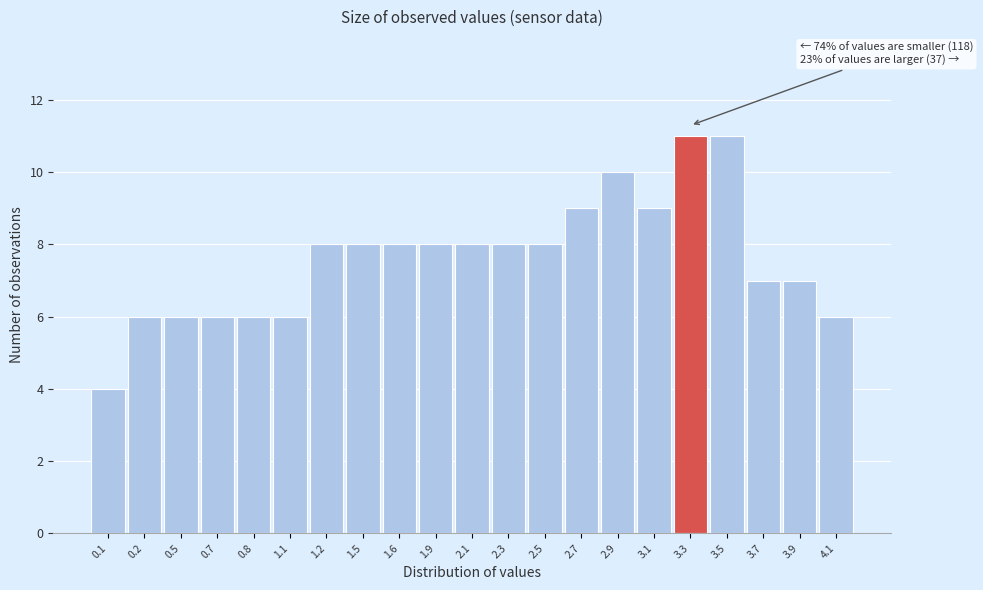

Reading left to right, transcribe all the data shown in this chart.

0.1=4	0.2=6	0.5=6	0.7=6	0.8=6	1.1=6	1.2=8	1.5=8	1.6=8	1.9=8	2.1=8	2.3=8	2.5=8	2.7=9	2.9=10	3.1=9	3.3=11	3.5=11	3.7=7	3.9=7	4.1=6